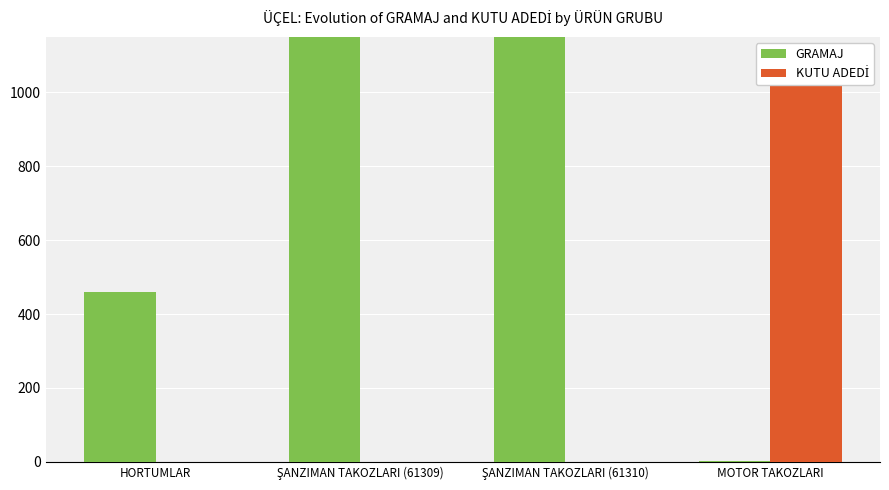

Which category has the highest value in the GRAMAJ series?

ŞANZIMAN TAKOZLARI (61309)